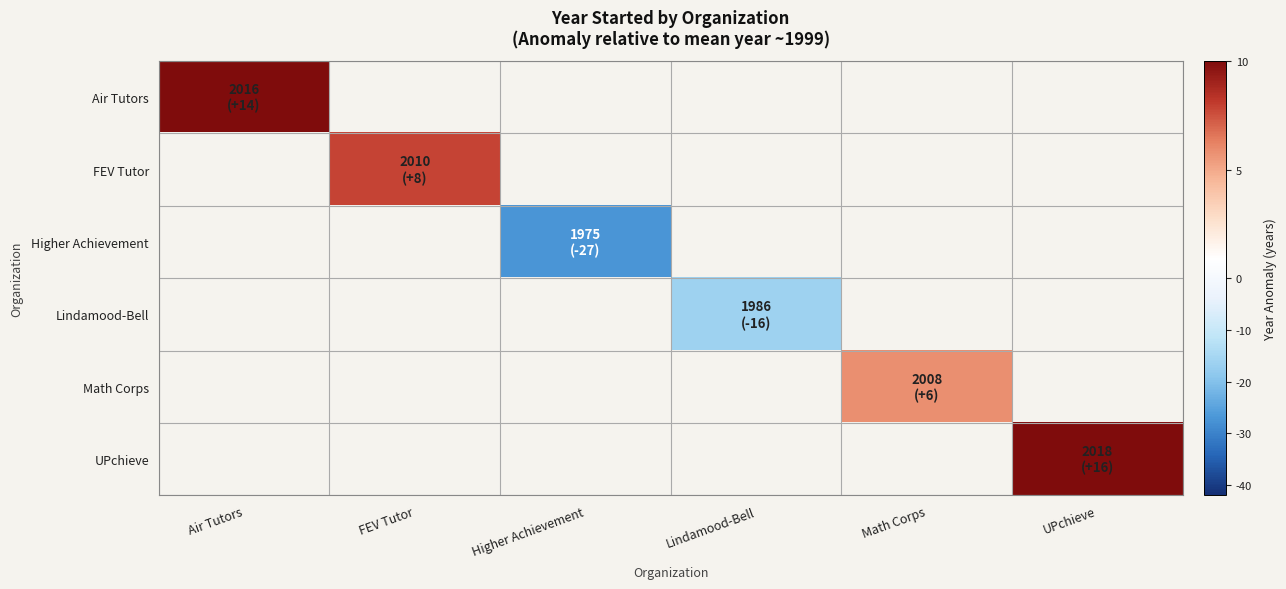

At how many categories does at least one series exceed -21?

5